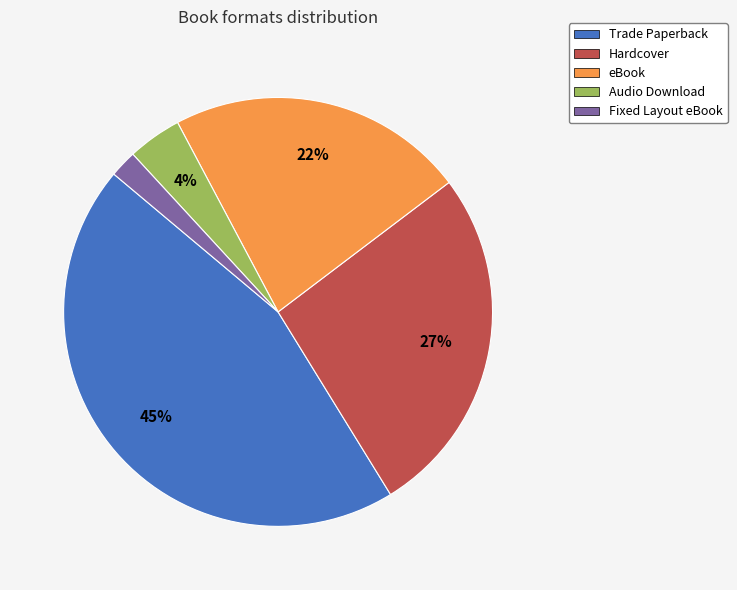

Do Trade Paperback and eBook together represent more than half of the pie?

Yes